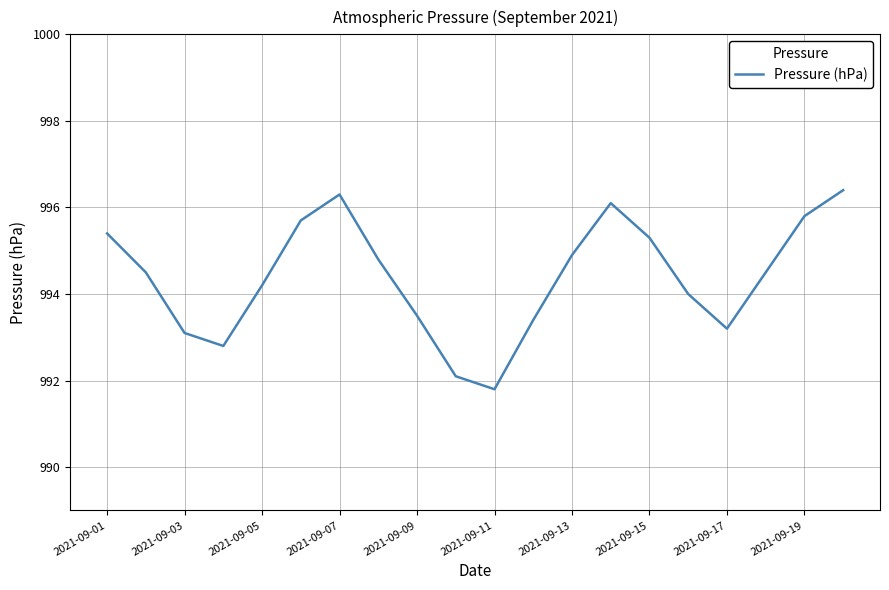

What is the maximum value shown in the chart?

996.4